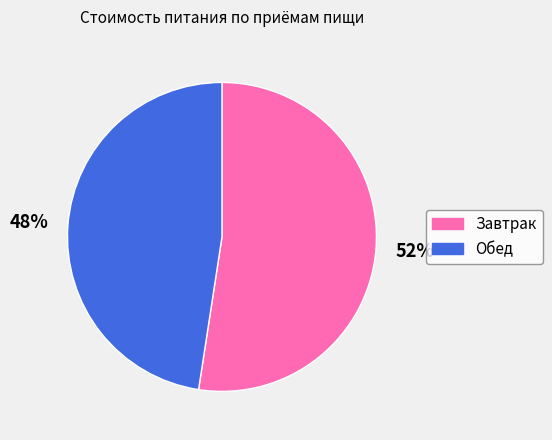

To the nearest percent, what is the average slice percentage?

50%